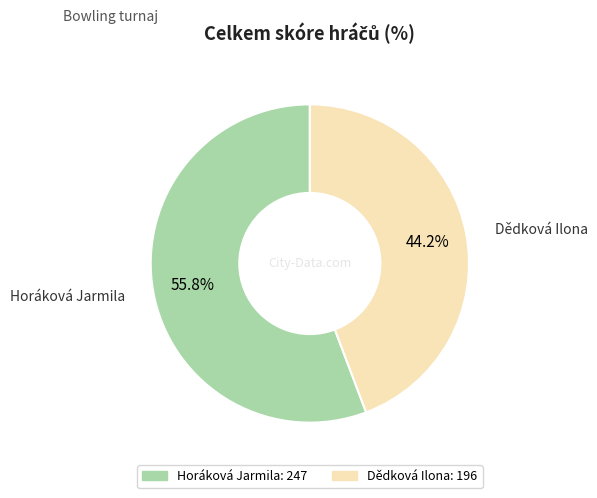

What percentage do Dědková Ilona and Horáková Jarmila together represent?

100.0%